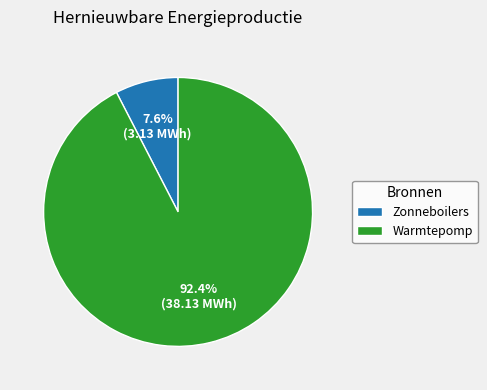

Rank the categories by value from highest to lowest.

Warmtepomp, Zonneboilers